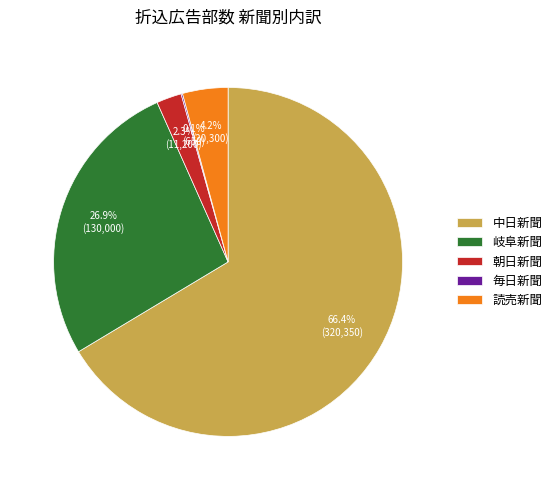

What percentage is NOT represented by 読売新聞?

95.8%